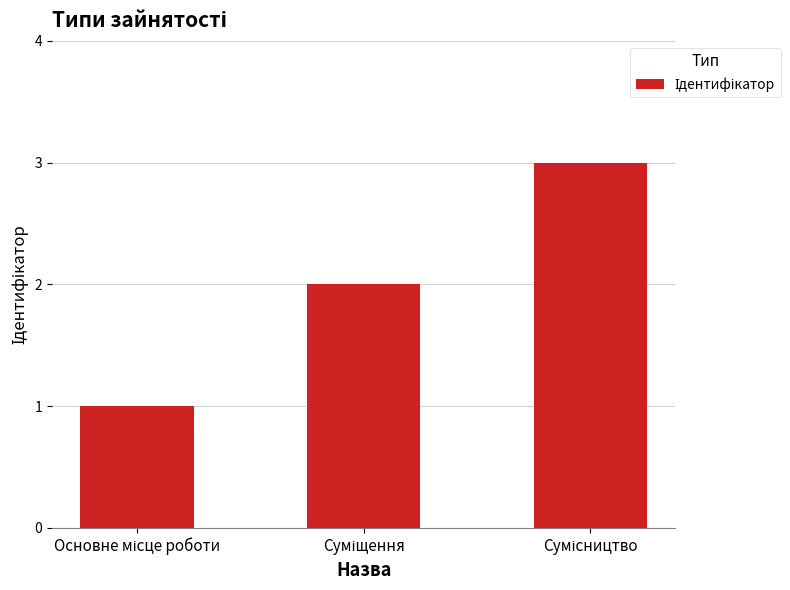

What is the maximum value shown in the chart?

3